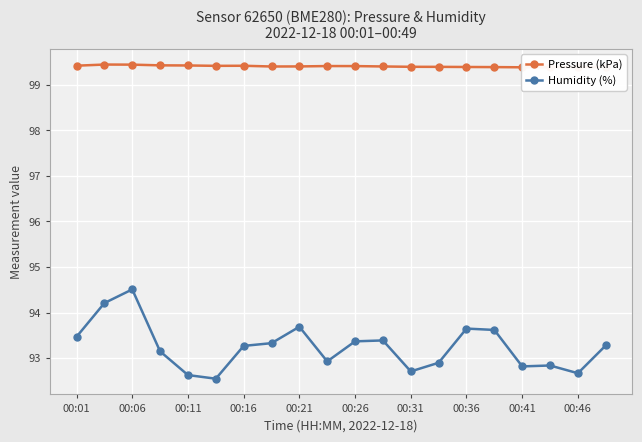

Where is the first local maximum for Humidity (%)?

00:06